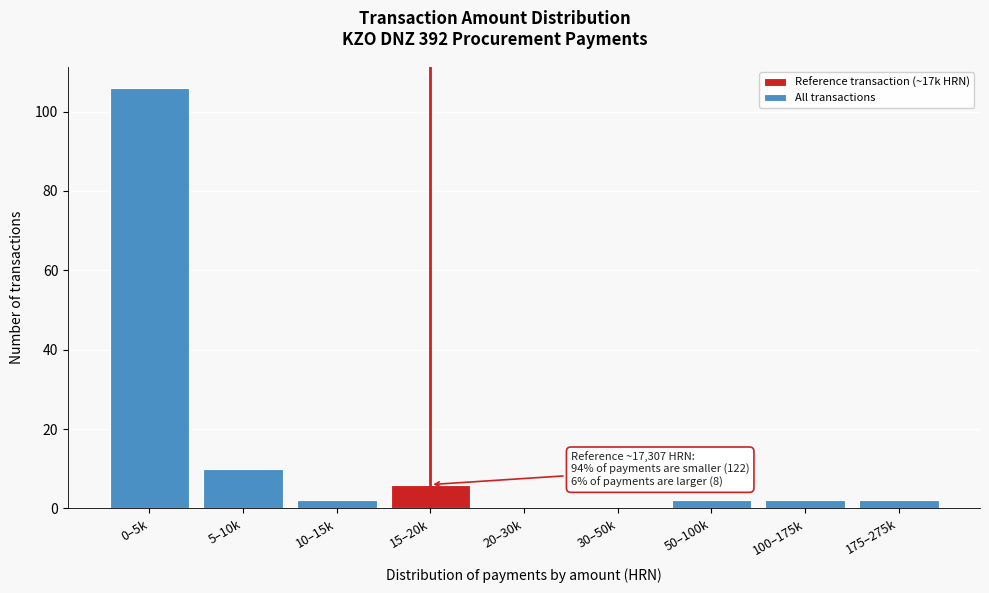

Reading left to right, extract all data points from this chart.

0–5k=106	5–10k=10	10–15k=2	15–20k=6	20–30k=0	30–50k=0	50–100k=2	100–175k=2	175–275k=2